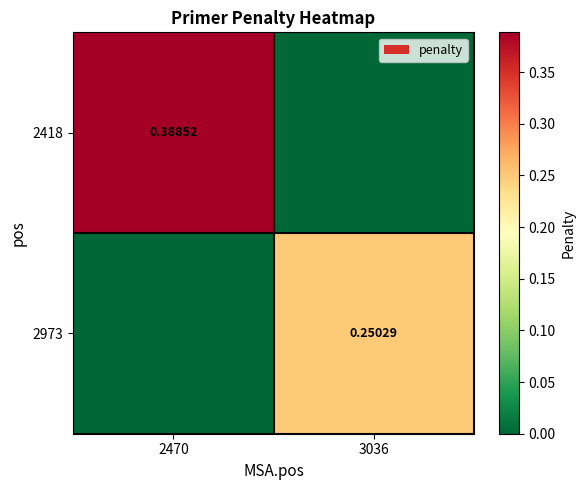

The 2418 series shows 0.6 at 2470. True or false?

False